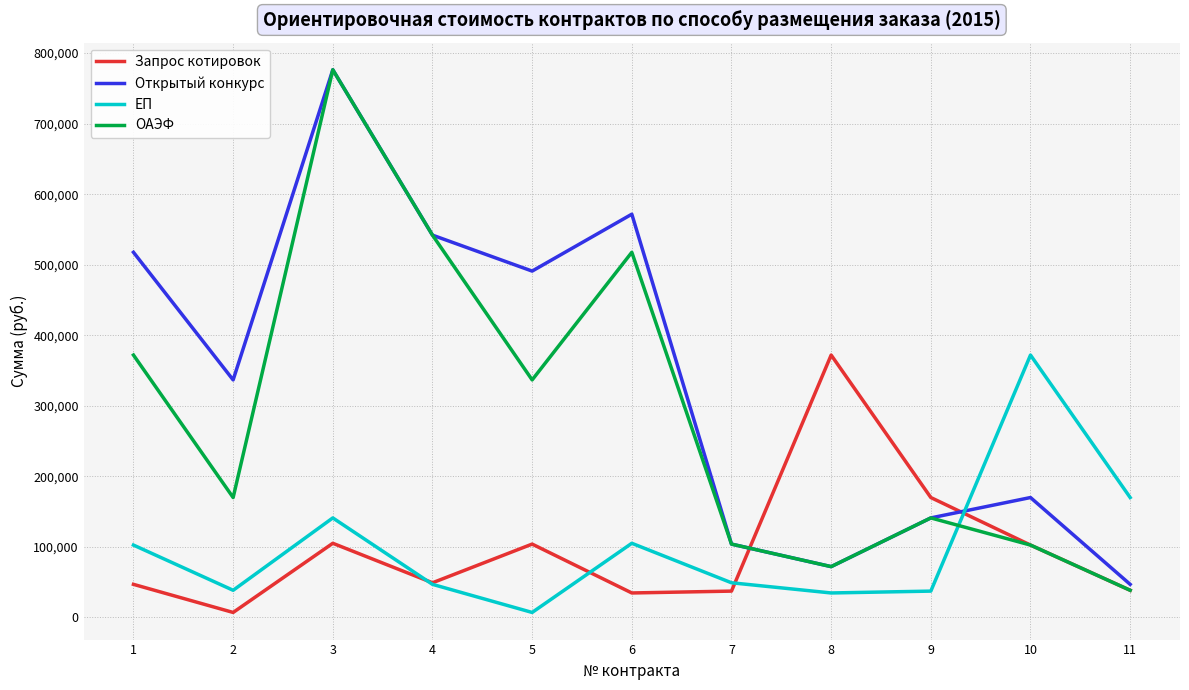

What is the average value of the Открытый конкурс series?

342689.1